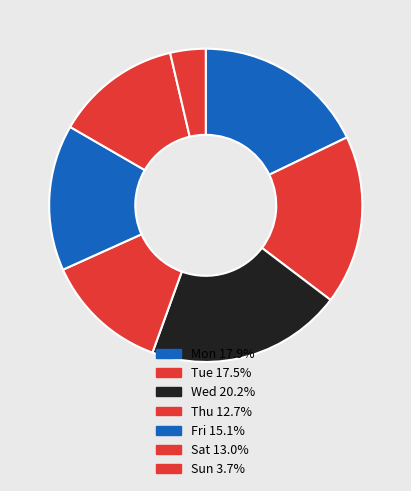

Does Mon represent more than half of the total?

No